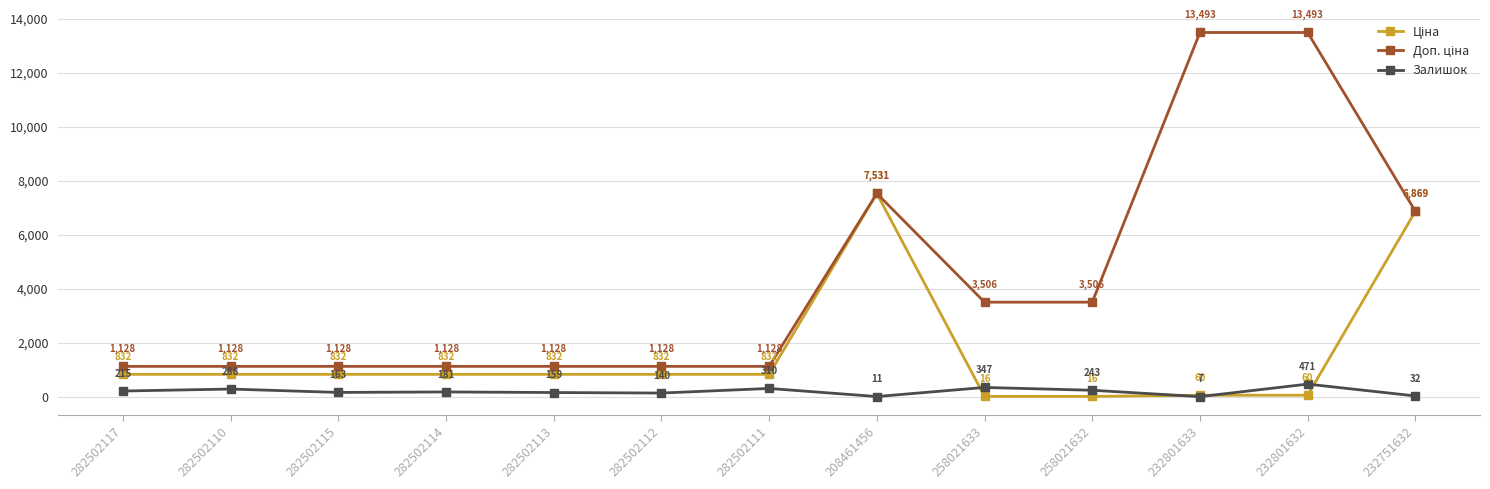

At how many categories does at least one series exceed 3112?

6